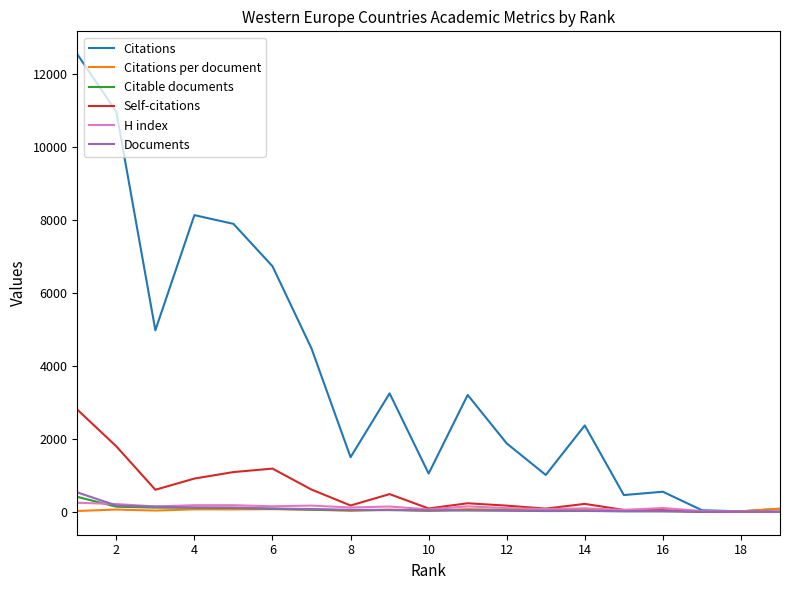

How many data points in Citable documents are above 41?

9